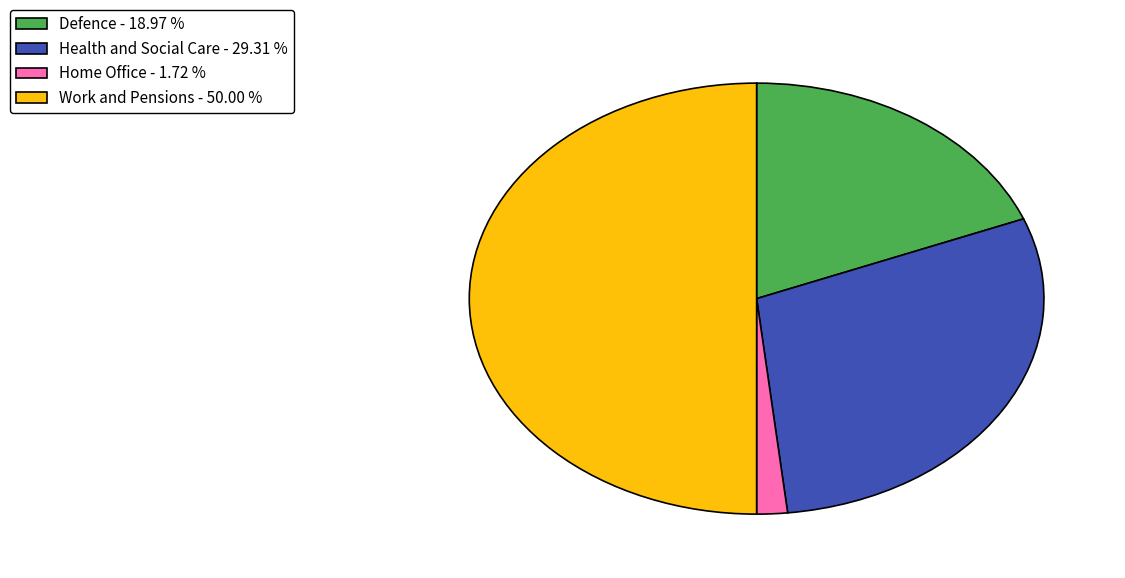

Does Defence - 18.97 % account for over 50% of the chart?

No